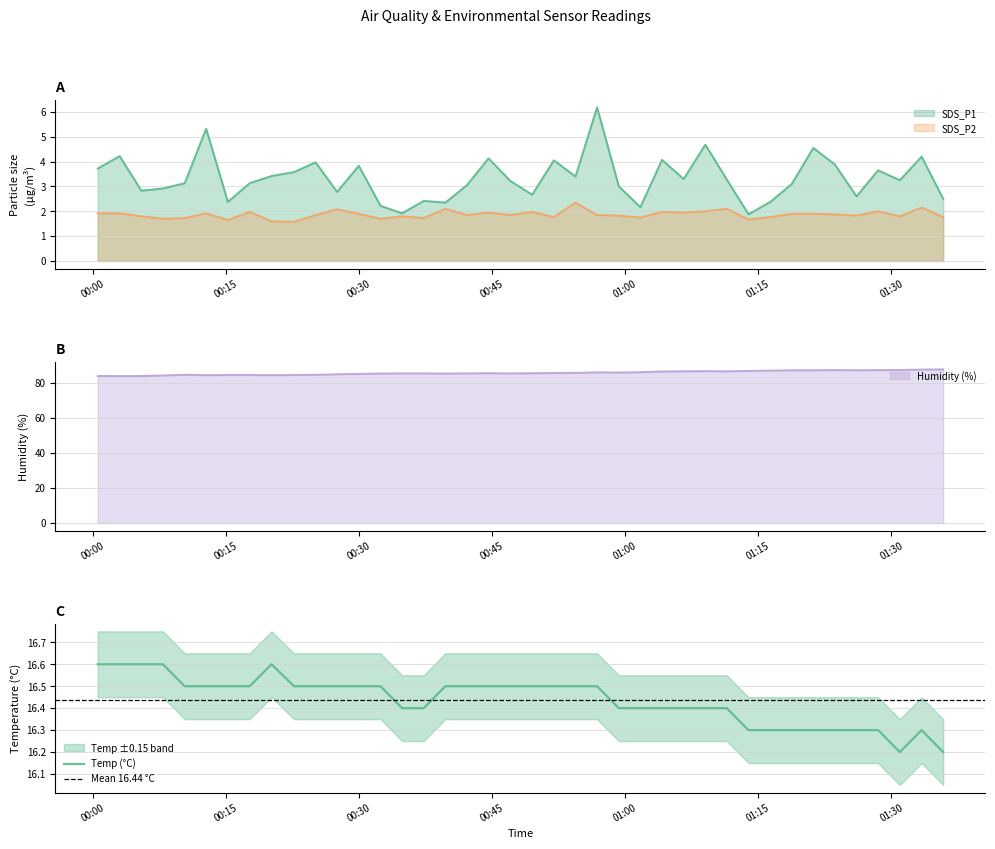

Where is Temp nearest to the value 16?

2023/09/25 01:30:58